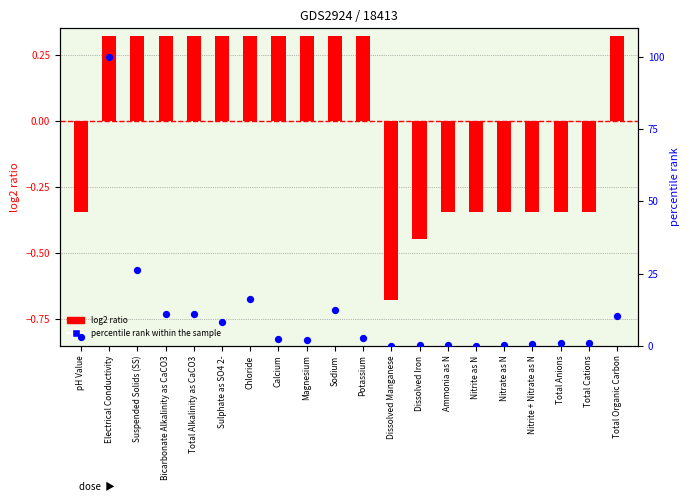

Which has a higher value, Suspended Solids (SS) or Bicarbonate Alkalinity as CaCO3?

Suspended Solids (SS)